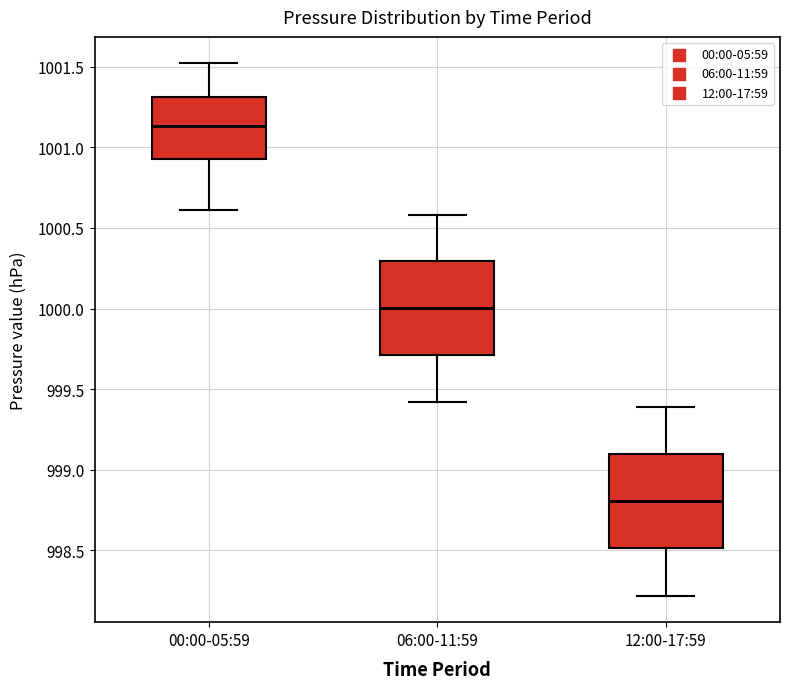

Reading left to right, read every box against the y-axis: the position of its median line, the range the box covers, and the ends of its whiskers. The values are not printed on the chart, so give them approximately, as read against the axis.

00:00-05:59: median 1001.15, box 1000.95 to 1001.30, whiskers 1000.60 to 1001.50
06:00-11:59: median 1000.00, box 999.70 to 1000.30, whiskers 999.40 to 1000.60
12:00-17:59: median 998.80, box 998.50 to 999.10, whiskers 998.20 to 999.40